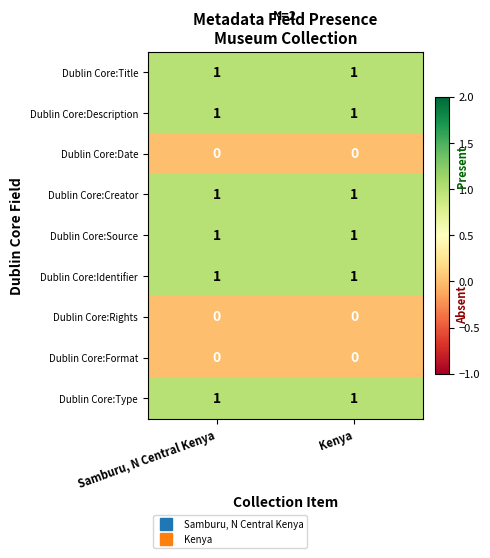

What is the total value across all series at Samburu, N Central Kenya?

6